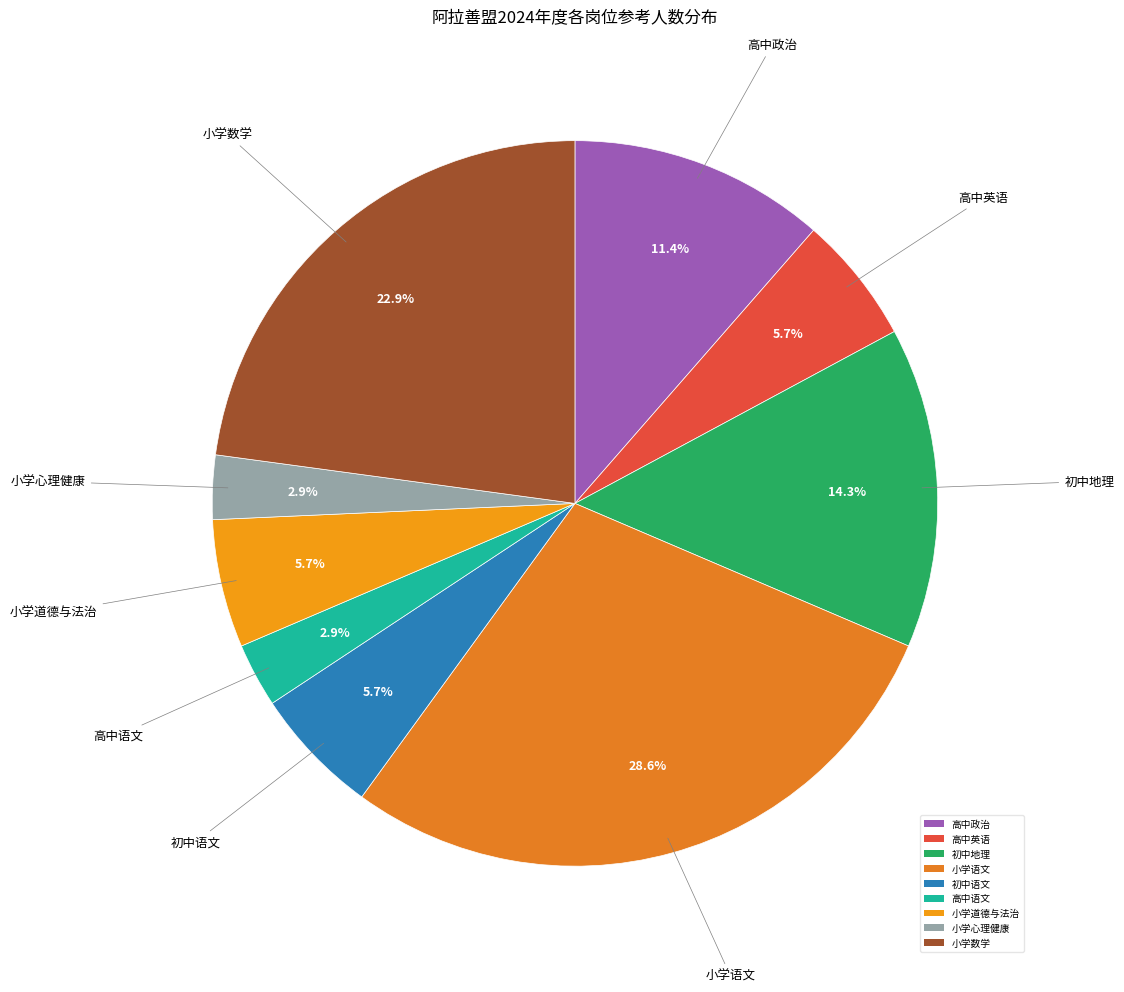

Is there any slice that represents more than half of the pie?

No